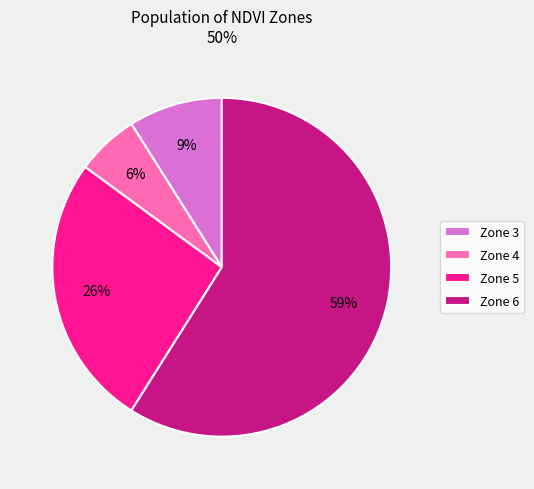

To the nearest percent, what is the average slice percentage?

25%